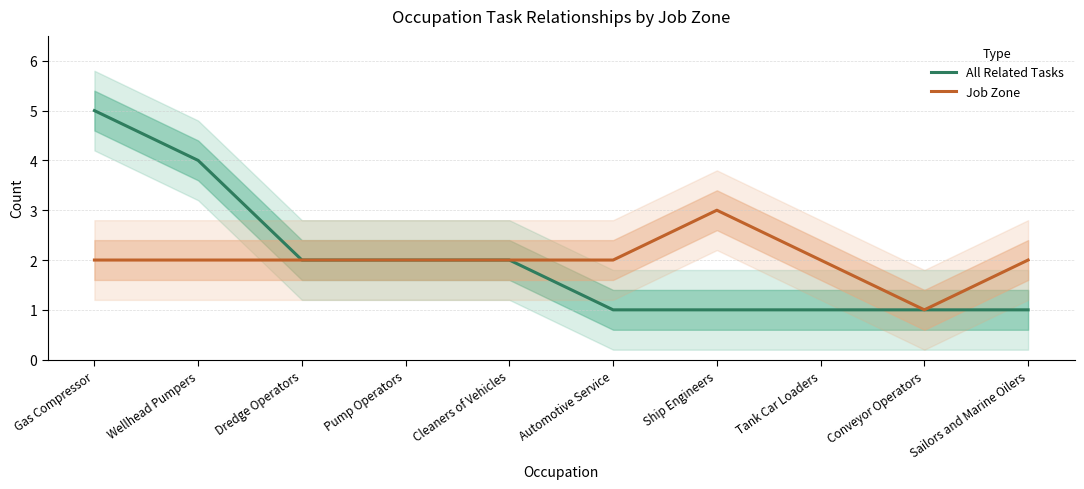

What is the approximate value of All Related Tasks at Pump Operators?

2